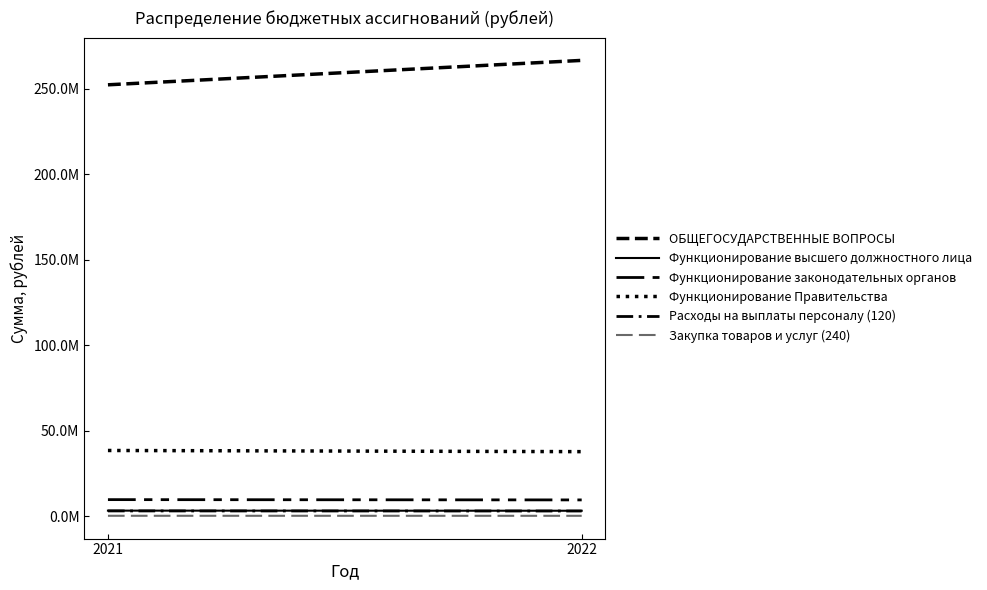

Reading left to right, what are all the values shown in this chart?

ОБЩЕГОСУДАРСТВЕННЫЕ ВОПРОСЫ: 2021=252247267.5	2022=266524969.8
Функционирование высшего должностного лица: 2021=3184680.0	2022=3115117.9
Функционирование законодательных органов: 2021=9622942.5	2022=9452858.7
Функционирование Правительства: 2021=38365200.0	2022=37687101.7
Расходы на выплаты персоналу (120): 2021=3013056.8	2022=2959801.5
Закупка товаров и услуг (240): 2021=171623.2	2022=155316.4